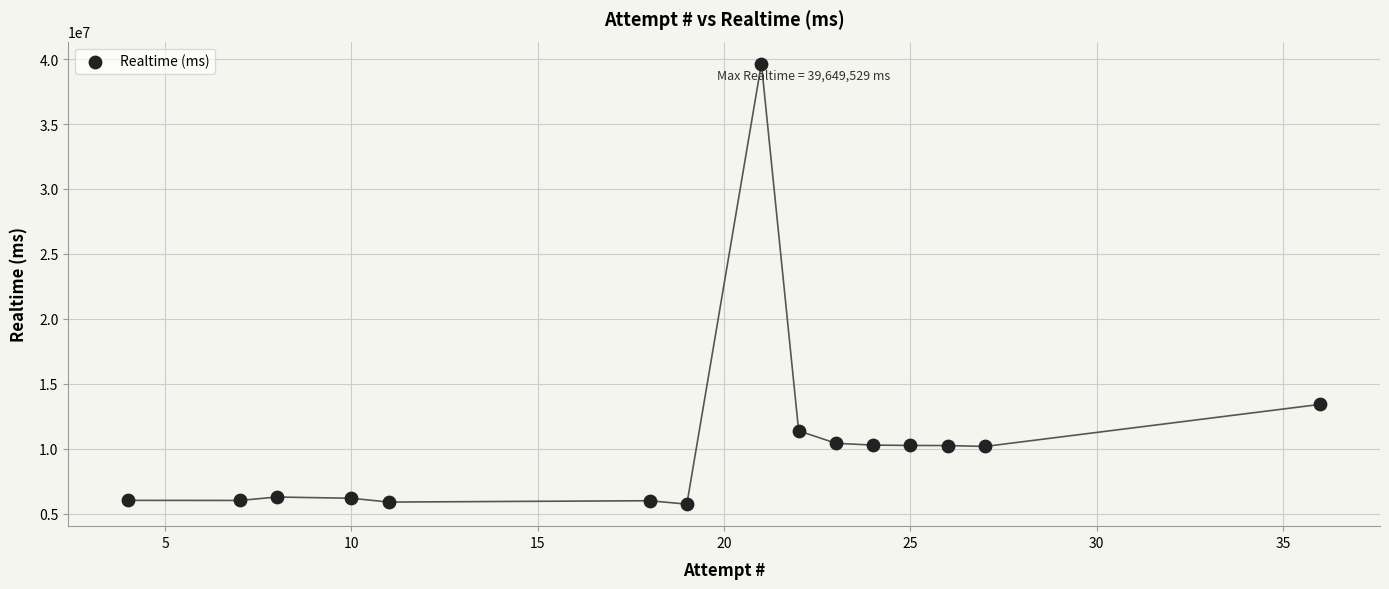

What is the range of X values (max minus min)?

32